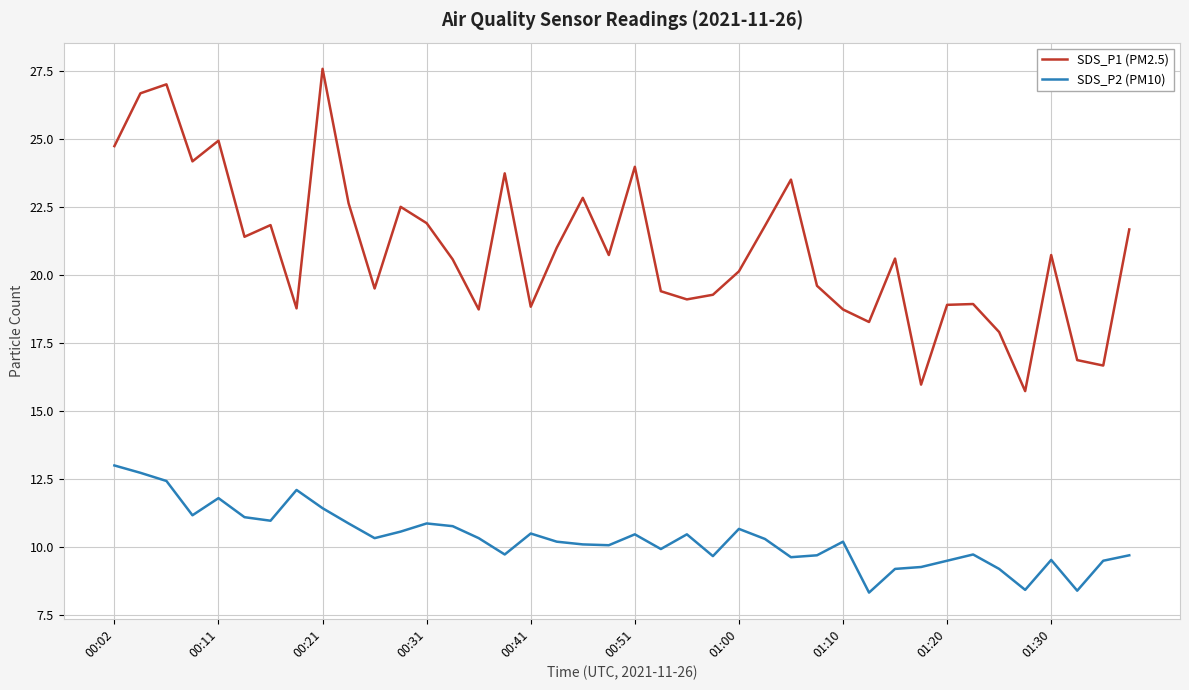

In SDS_P1 (PM2.5), how many points are lower than both neighbors (excluding endpoints)?

12